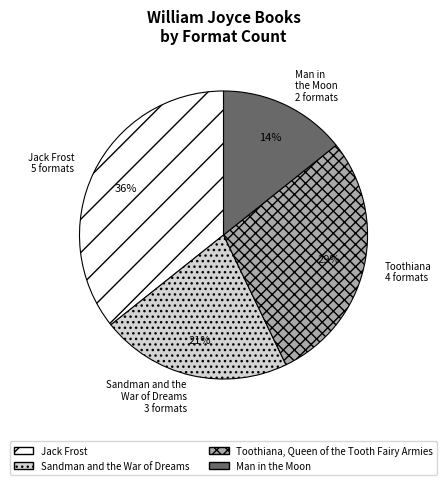

How many slices are in this pie chart?

4